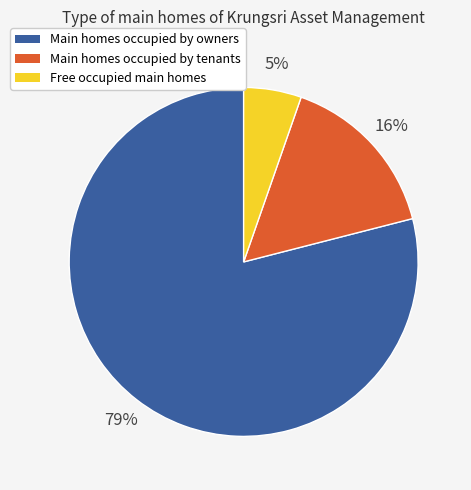

To the nearest percent, what is the difference between the largest and smallest slice percentages?

74%